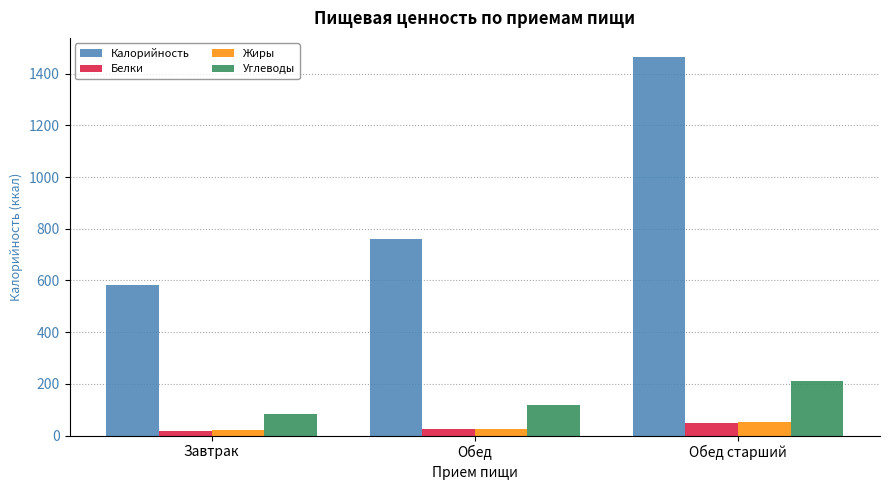

Between Обед and Обед старший, which series saw the biggest shift?

Калорийность